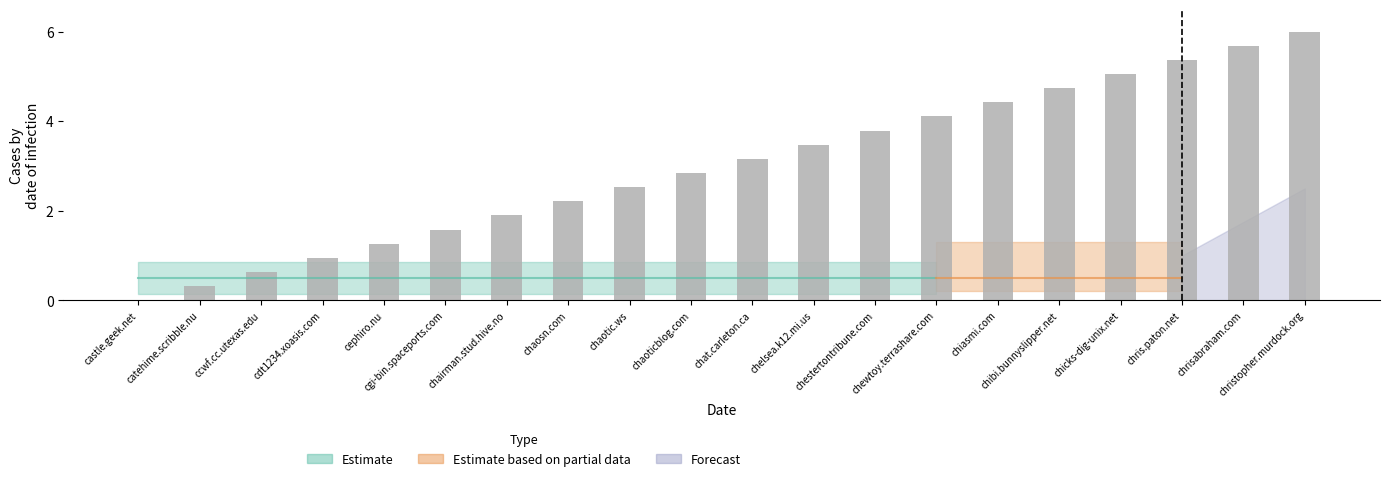

Reading left to right, transcribe all the data shown in this chart.

castle.geek.net=0.0	catehime.scribble.nu=0.3	ccwf.cc.utexas.edu=0.6	cdt1234.xoasis.com=0.9	cephiro.nu=1.3	cgi-bin.spaceports.com=1.6	chairman.stud.hive.no=1.9	chaosn.com=2.2	chaotic.ws=2.5	chaoticblog.com=2.8	chat.carleton.ca=3.2	chelsea.k12.mi.us=3.5	chestertontribune.com=3.8	chewtoy.terrashare.com=4.1	chiasmi.com=4.4	chibi.bunnyslipper.net=4.7	chicks-dig-unix.net=5.1	chris.paton.net=5.4	chrisabraham.com=5.7	christopher.murdock.org=6.0